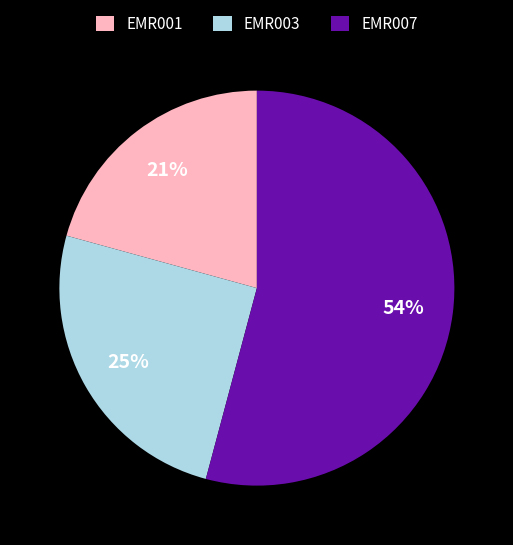

Combined, do EMR001 and EMR003 account for over 50%?

No